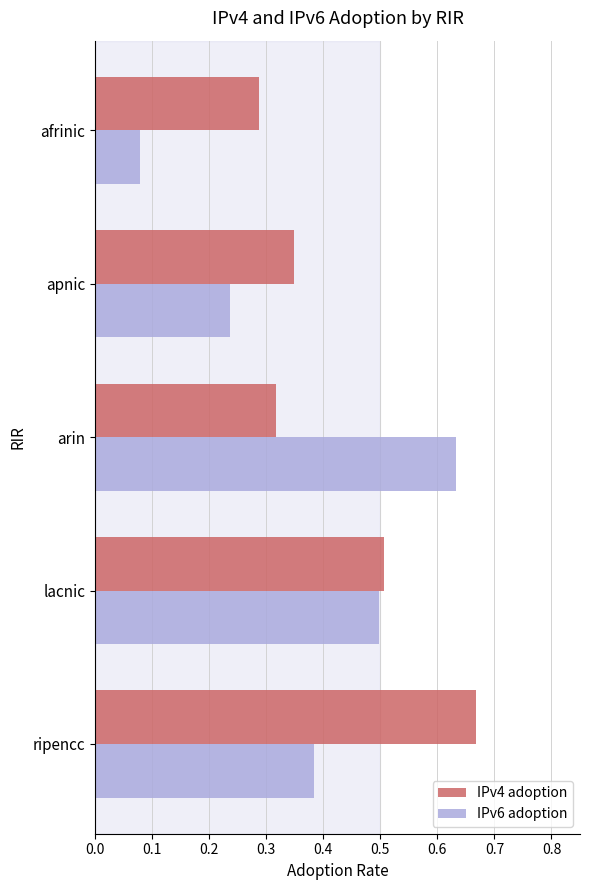

The IPv4 adoption series shows 0.6 at apnic. True or false?

False